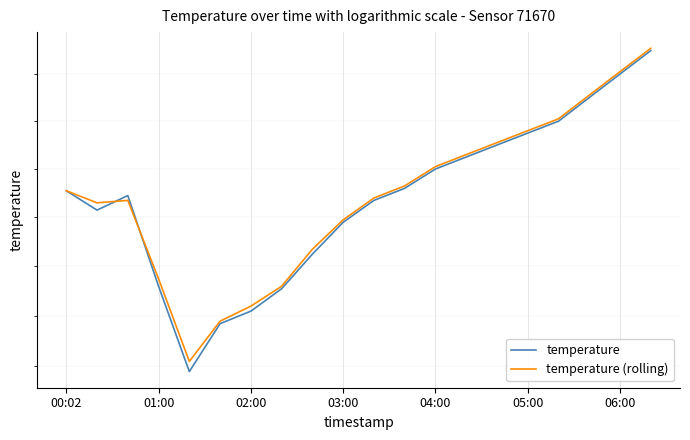

How many series are shown in this chart?

2